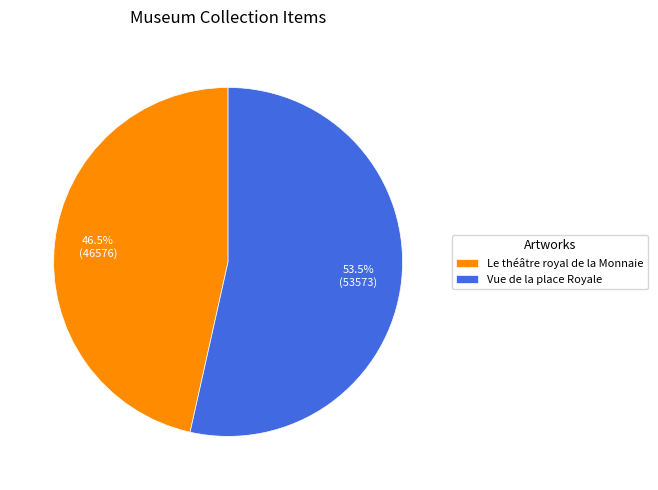

Does any single category account for the majority?

Yes